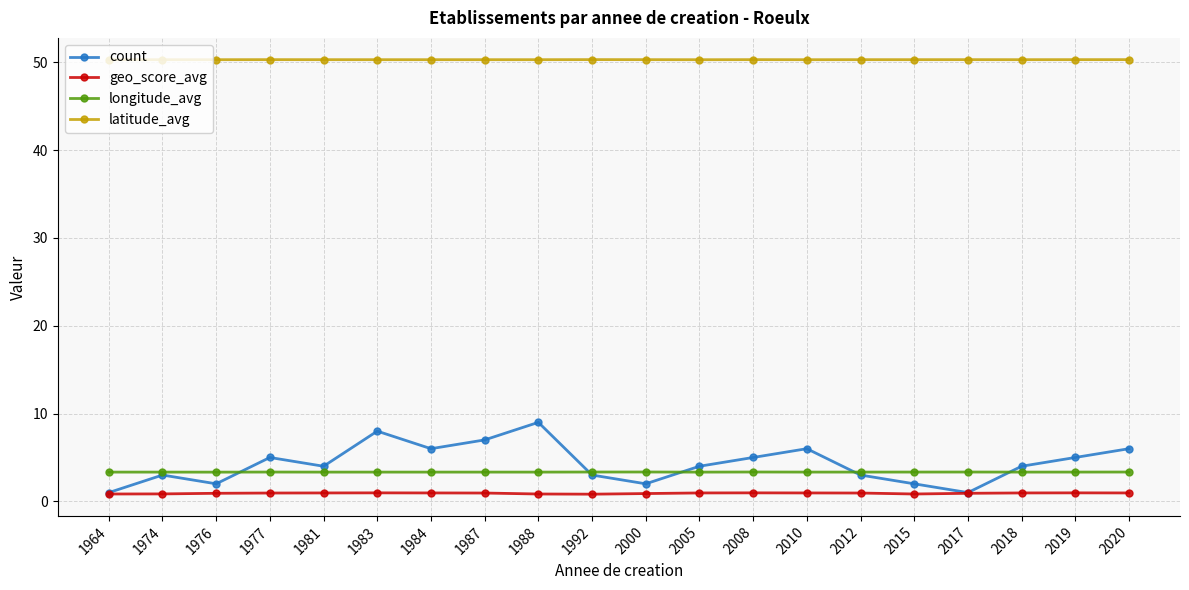

The value of latitude_avg at 2017 is 50.3. True or false?

True